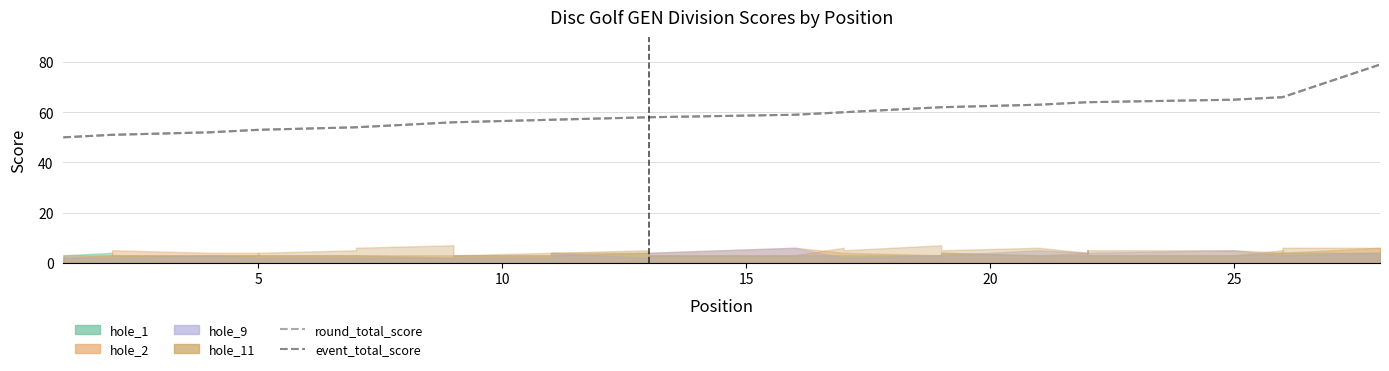

How many lines are shown in the chart?

2